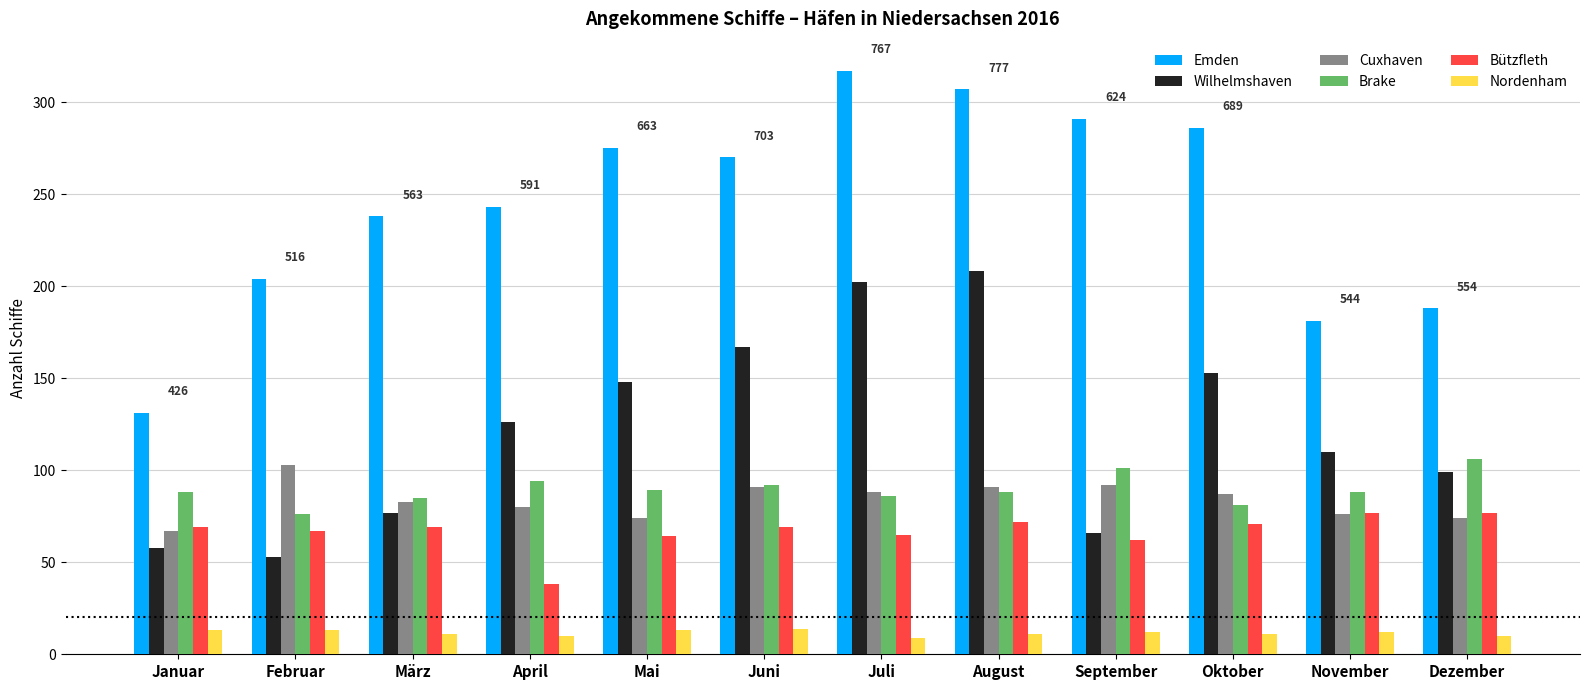

Are the bars grouped side by side (vs. stacked)?

Yes